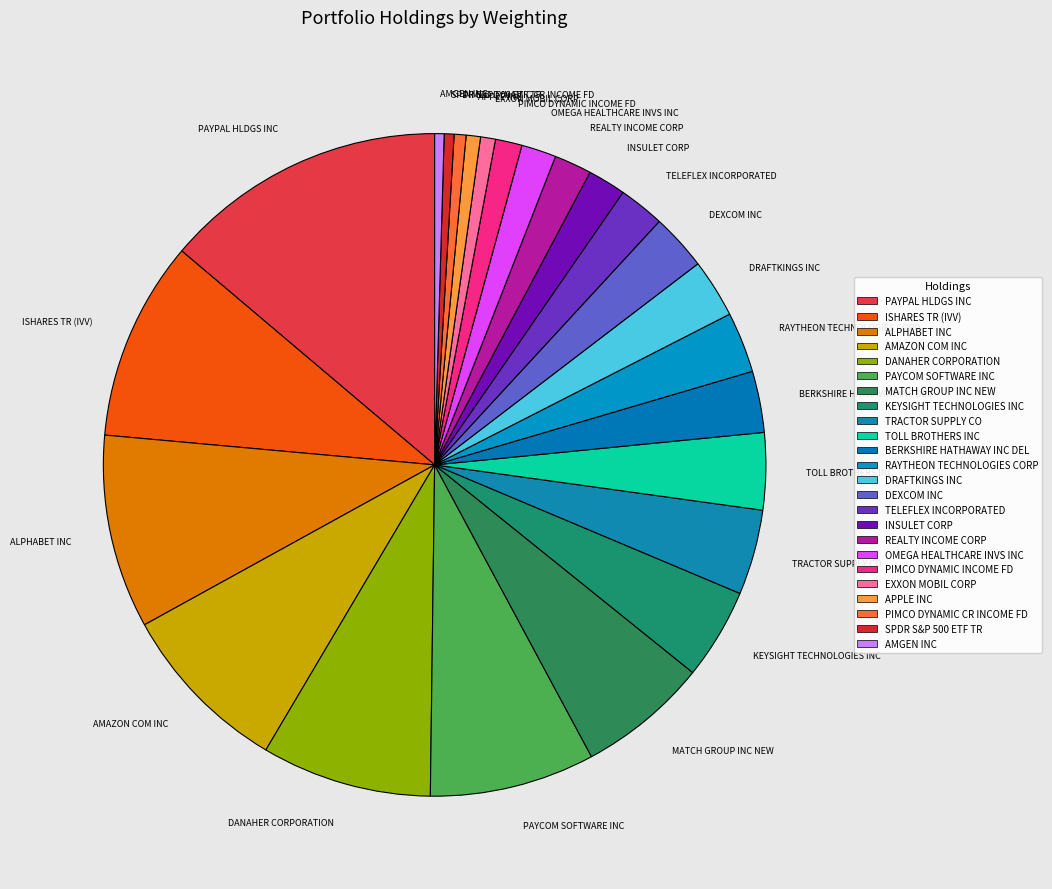

Between ISHARES TR (IVV) and DRAFTKINGS INC, which is larger?

ISHARES TR (IVV)